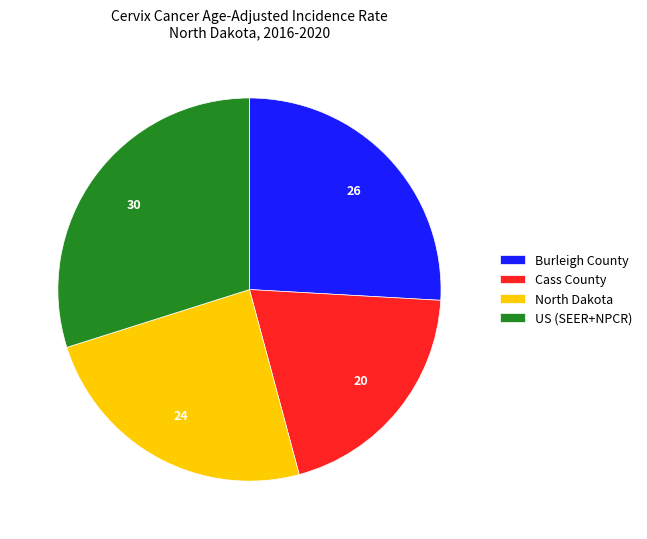

Count the number of slices in the pie.

4